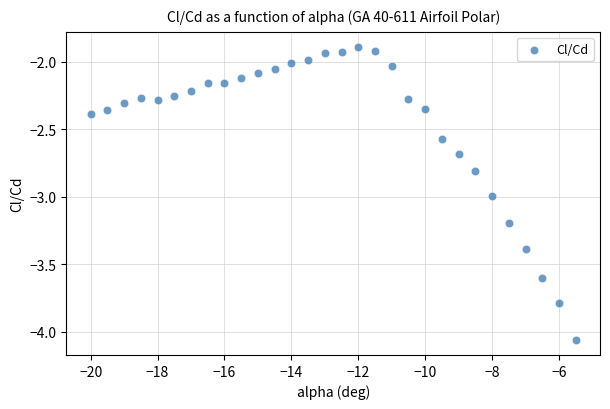

What is the range of Y values (max minus min)?

2.2